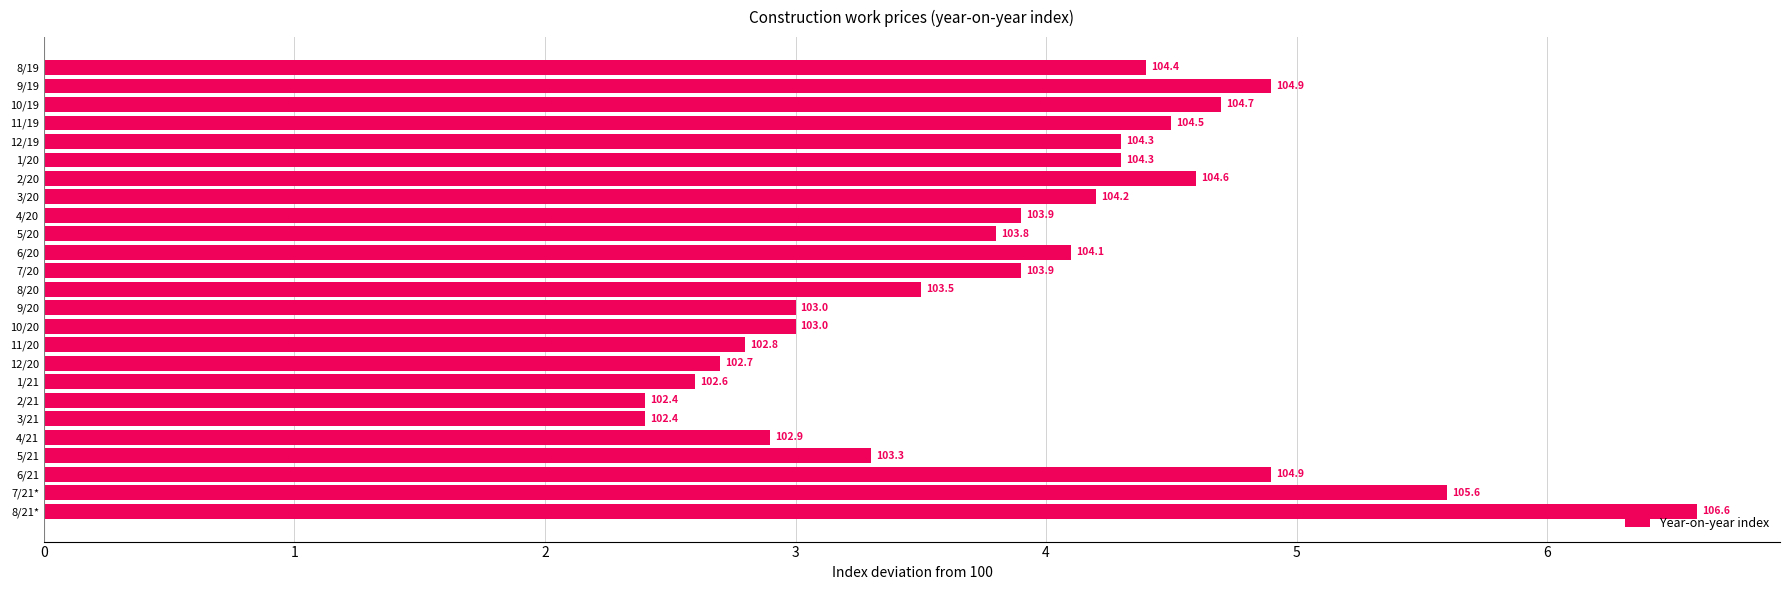

What is the difference between the maximum and minimum values?

4.2